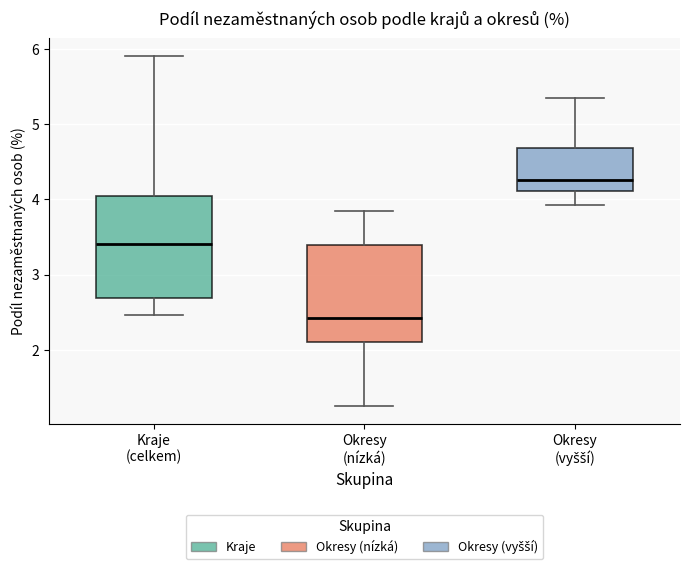

Which box's median line is the lowest?

Okresy (nízká)